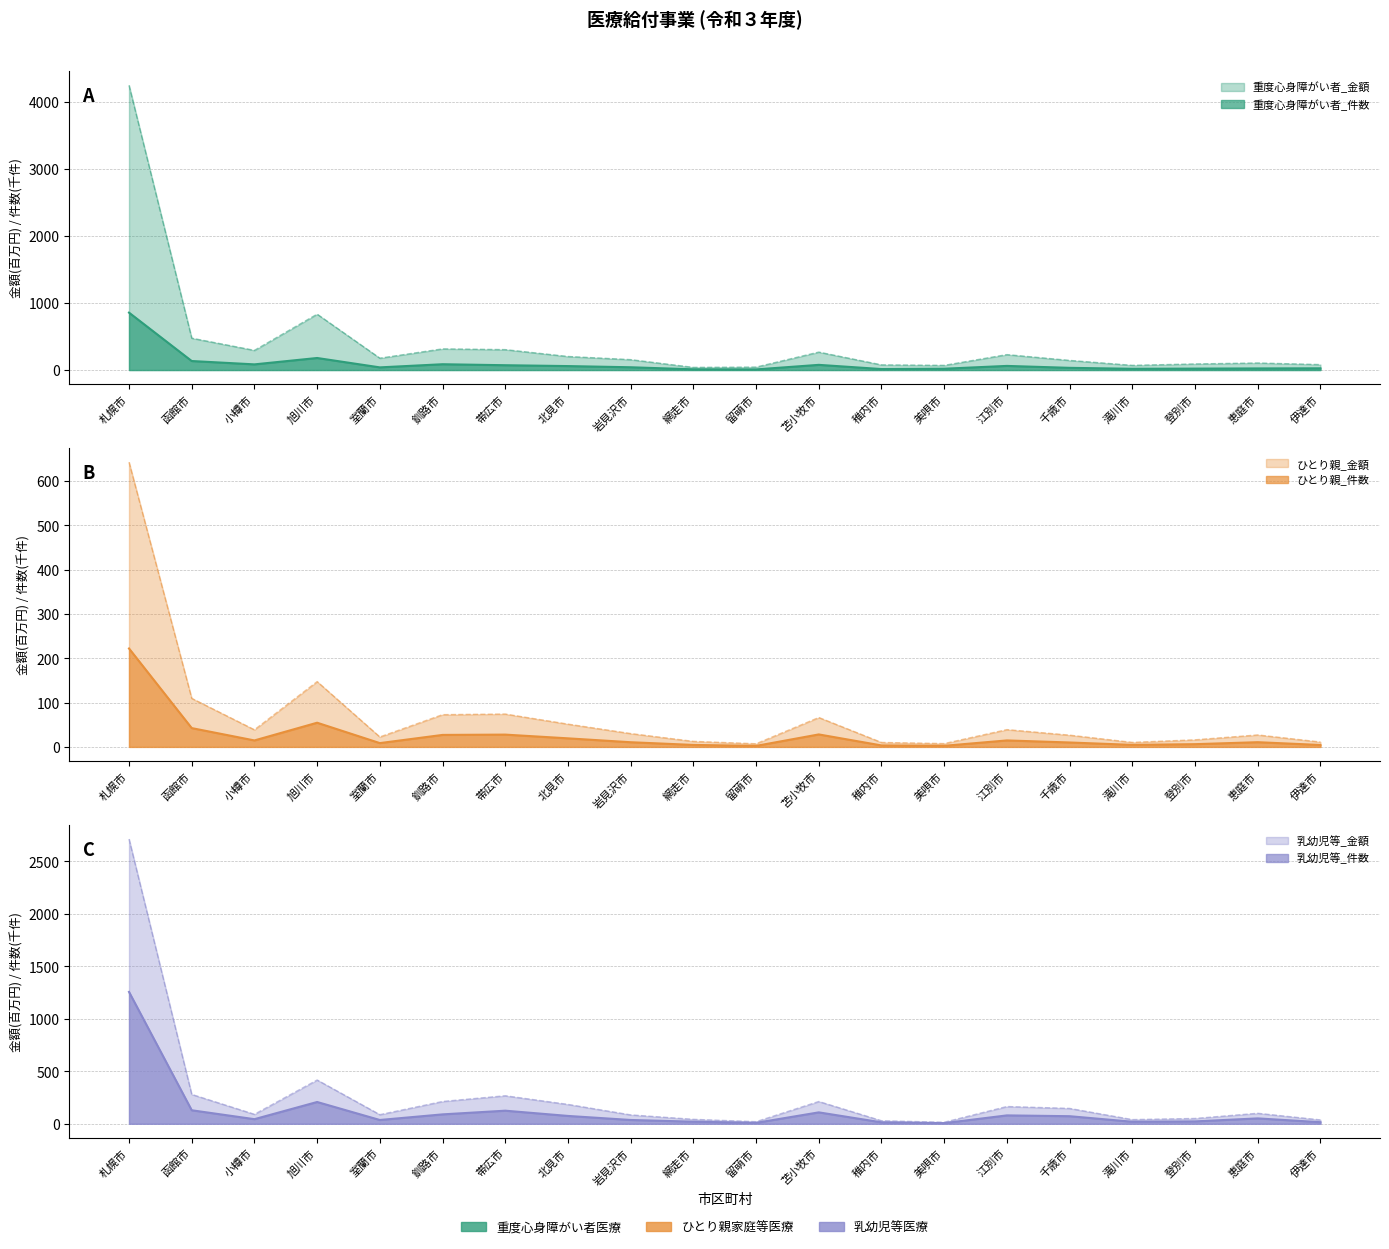

How many distinct data groups are displayed?

6